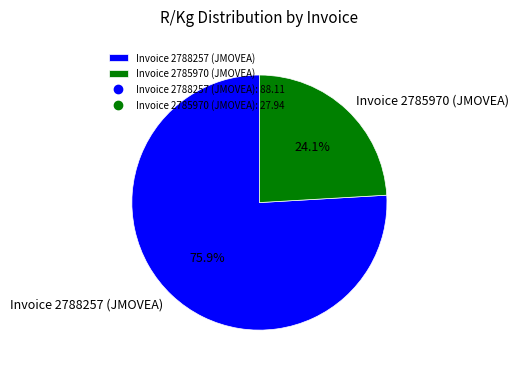

Which slice is the smallest?

Invoice 2785970 (JMOVEA)